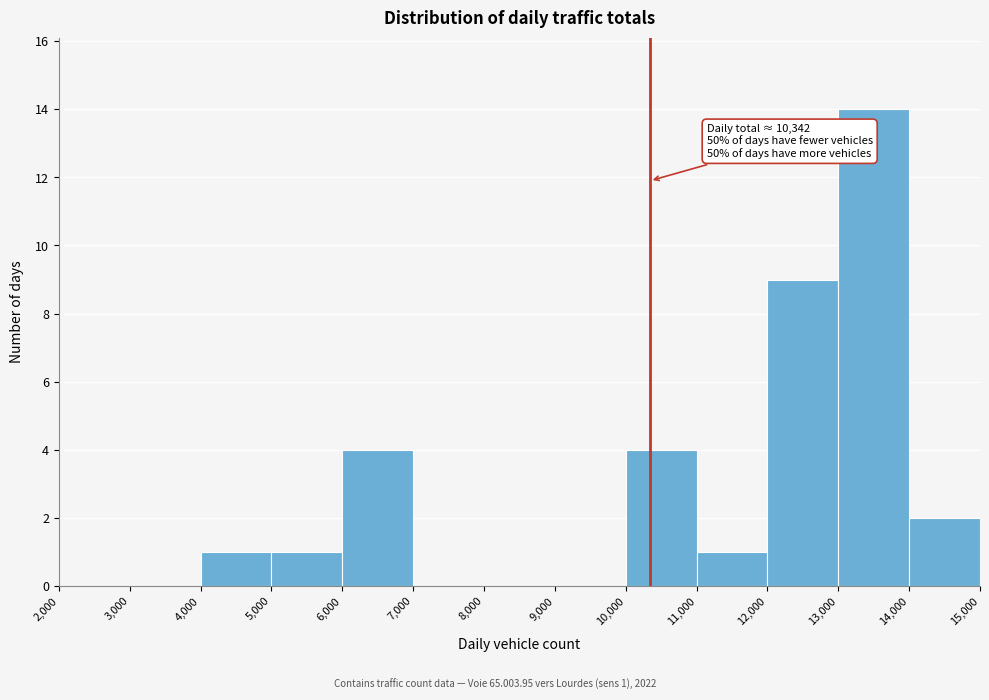

Over which range of the x-axis is the bar tallest?

13,000 to 14,000